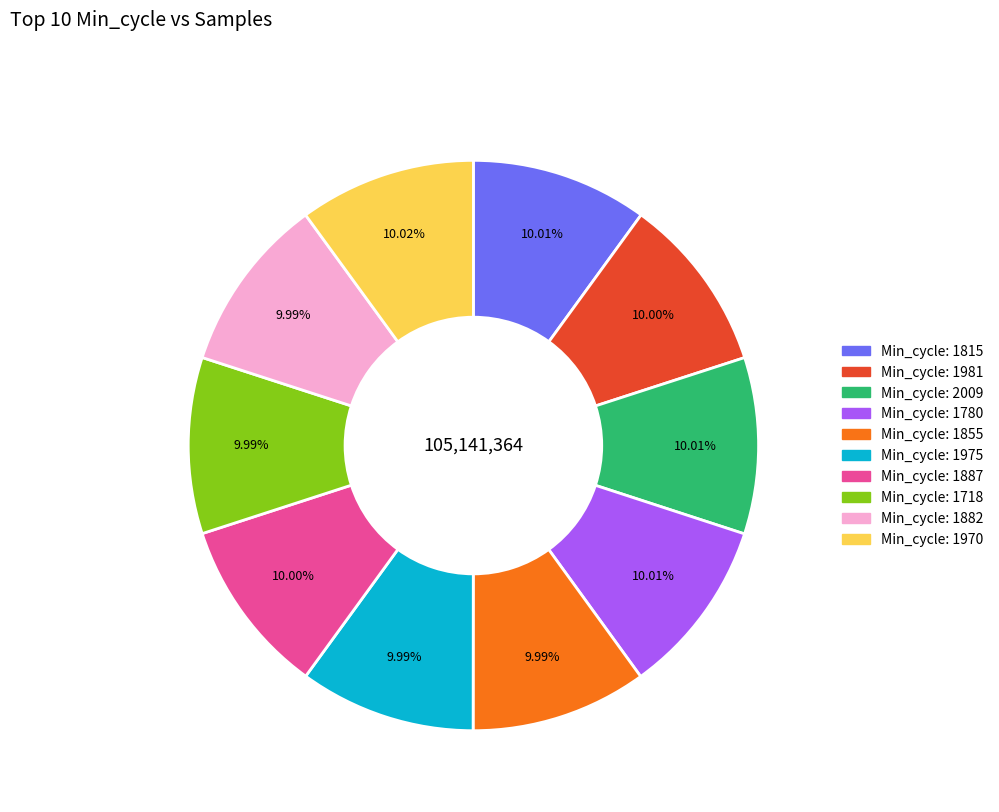

Does any single category account for the majority?

No